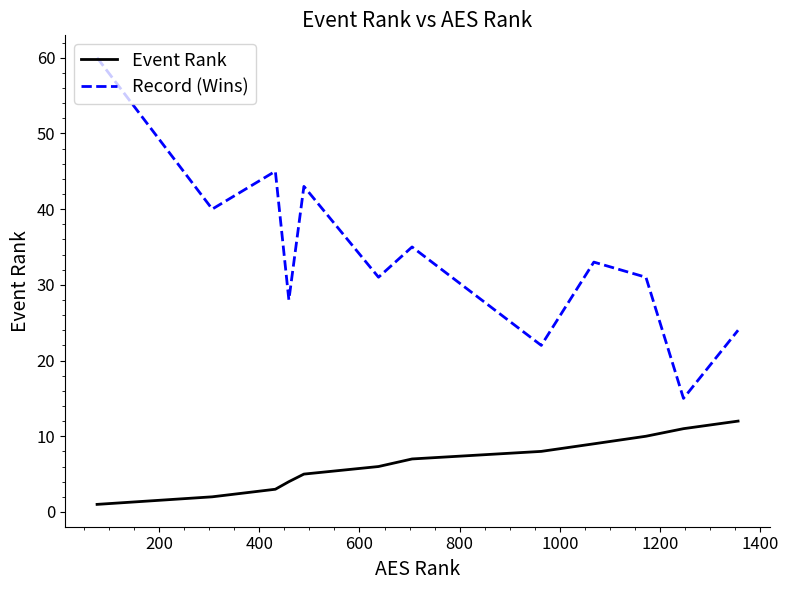

What is the difference between the maximum and minimum values in the Record (Wins) series?

45